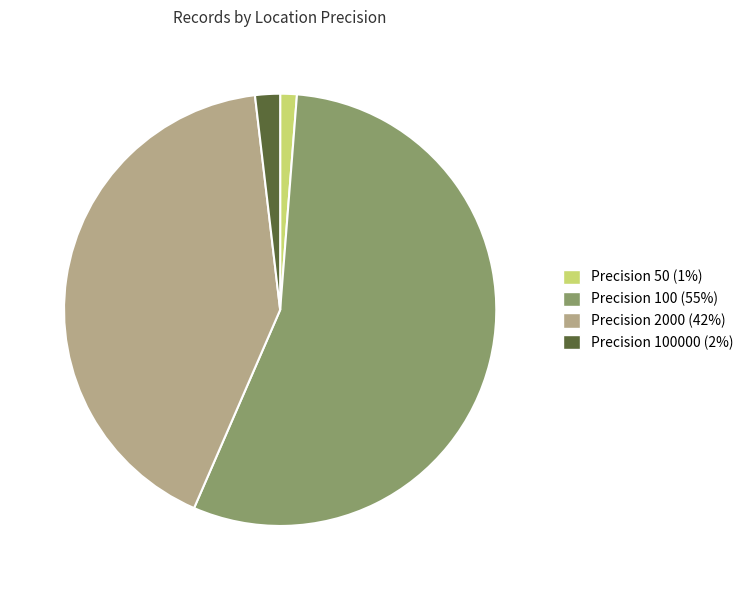

Do Precision 2000 (42%) and Precision 100000 (2%) together represent more than half of the pie?

No